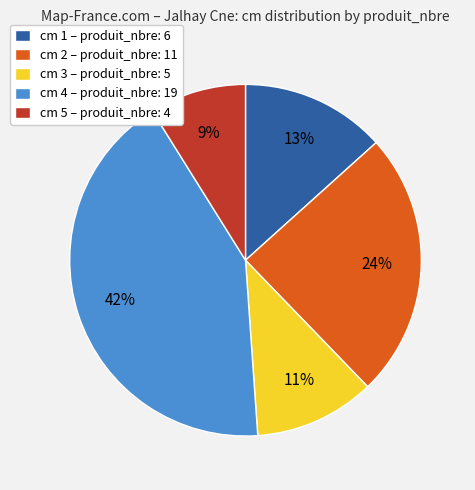

Is there a majority slice in this chart?

No